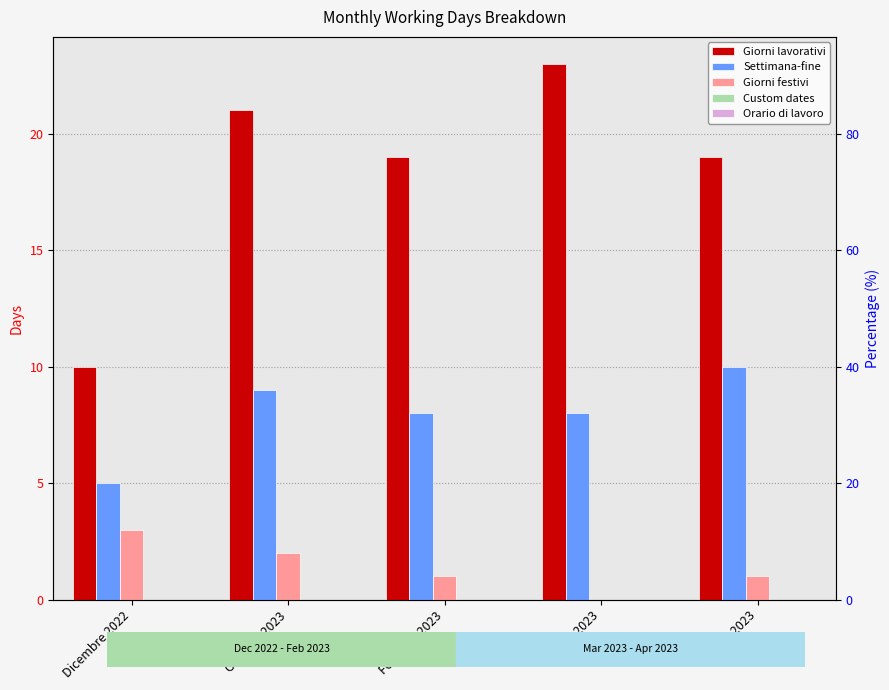

What is the difference between the maximum and minimum values in the Settimana-fine series?

5